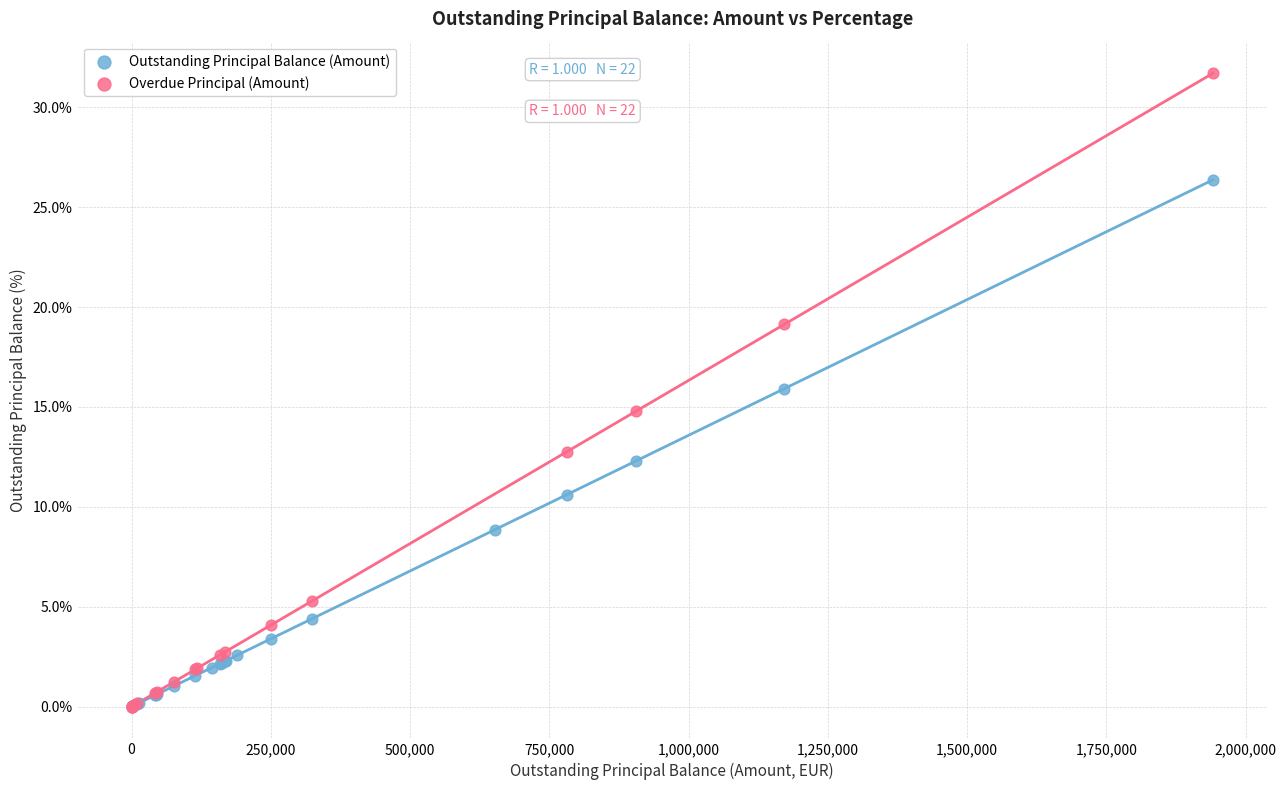

Which series reaches the maximum Y coordinate?

Overdue Principal (Amount)